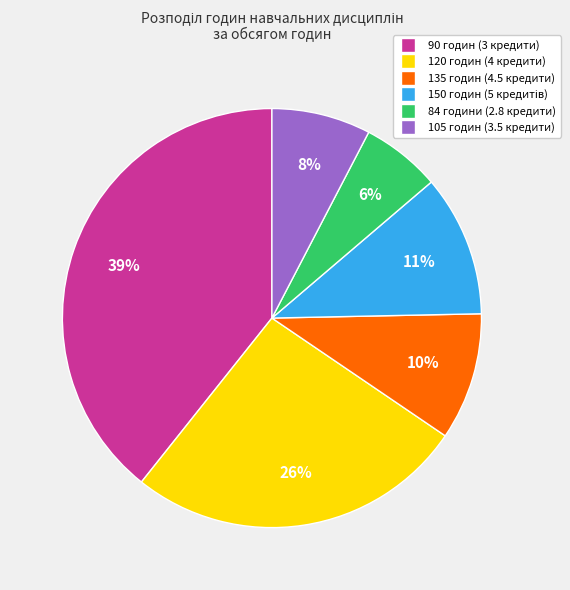

Count the number of slices in the pie.

6